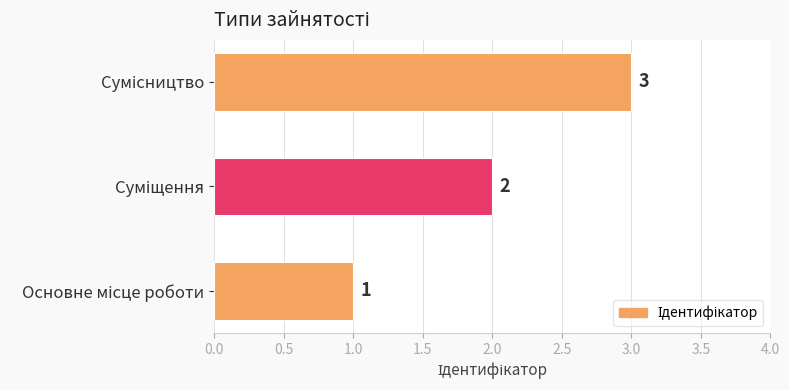

What is the greatest value displayed?

3